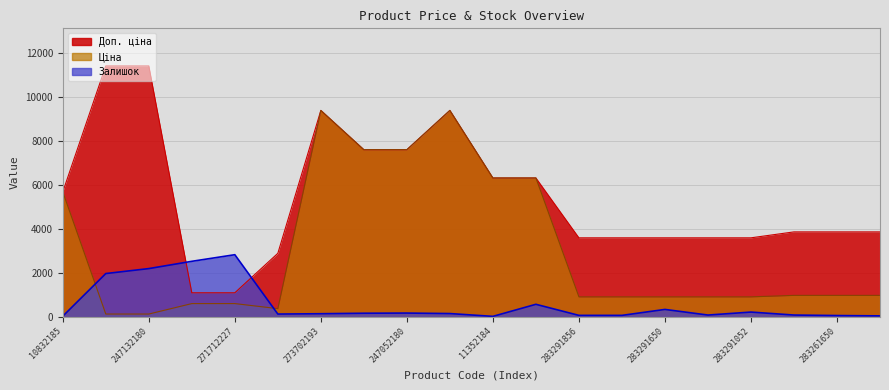

What is the difference between the highest and lowest values at 283291651?

3530.9